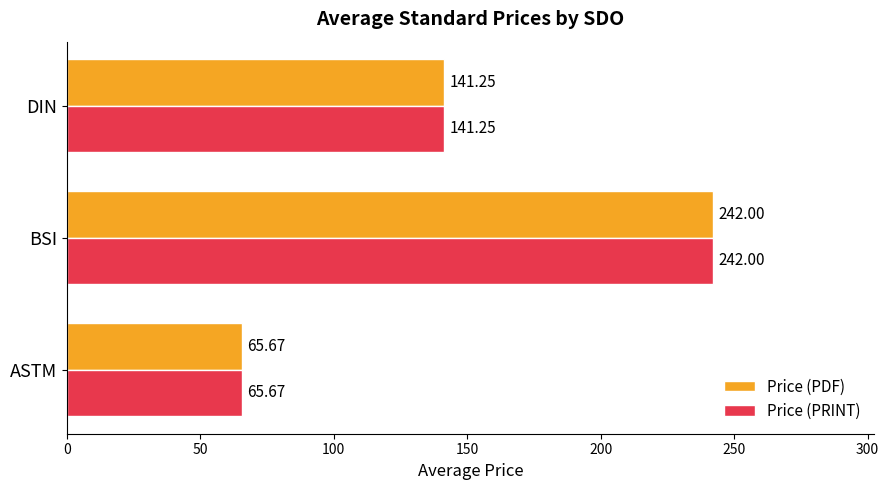

What is the sum of the Price (PRINT) values at DIN and ASTM?

206.9